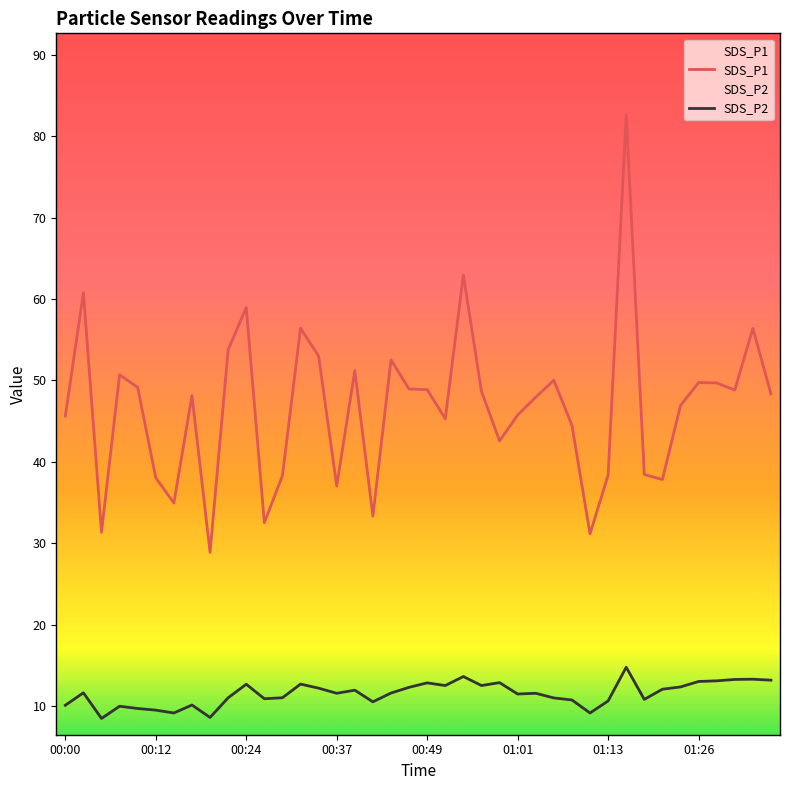

Does the chart display data point markers on the line(s)?

No